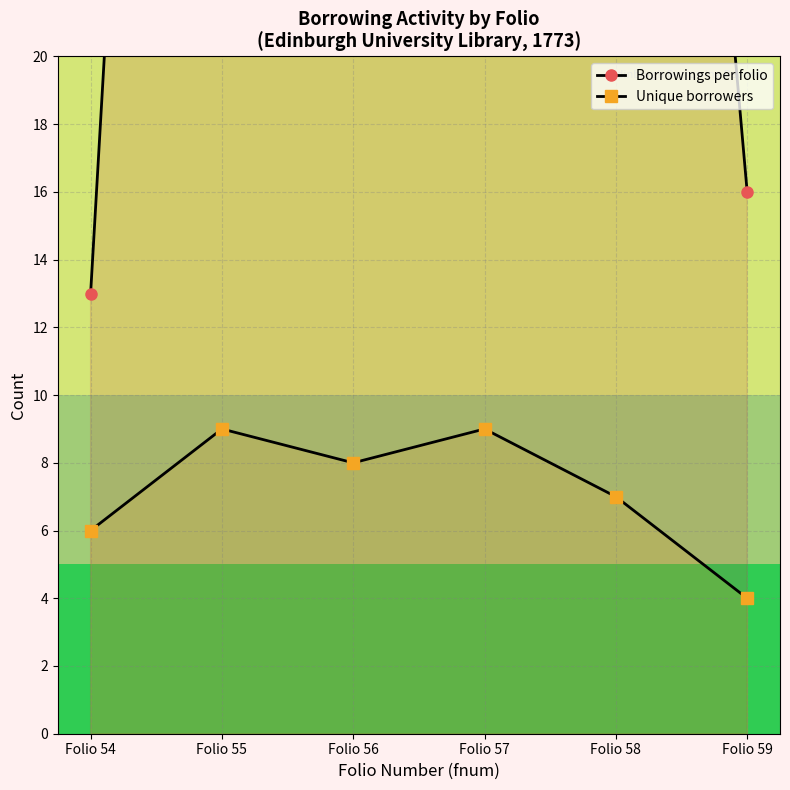

At which label is Unique borrowers closest to 6?

Folio 54